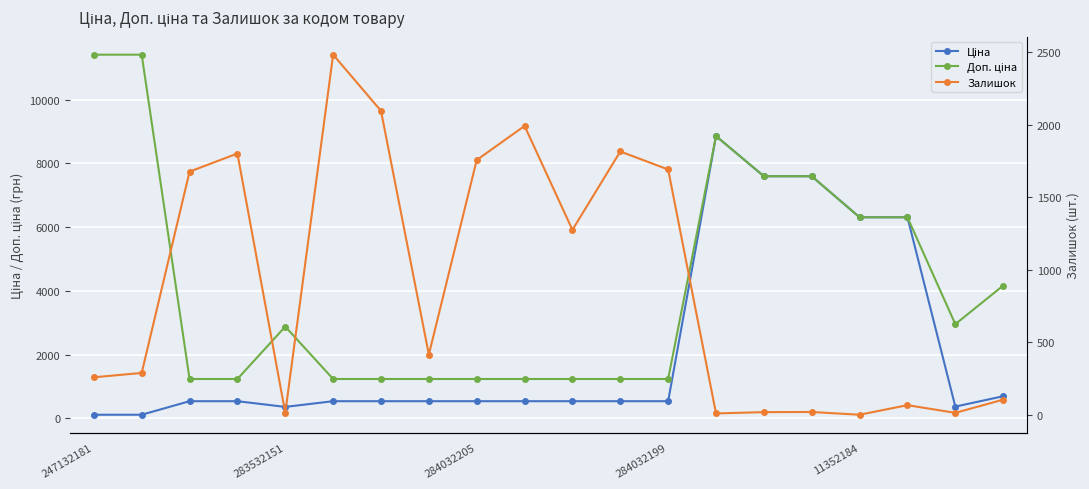

What is the label of the 18th point from the right?

284032205